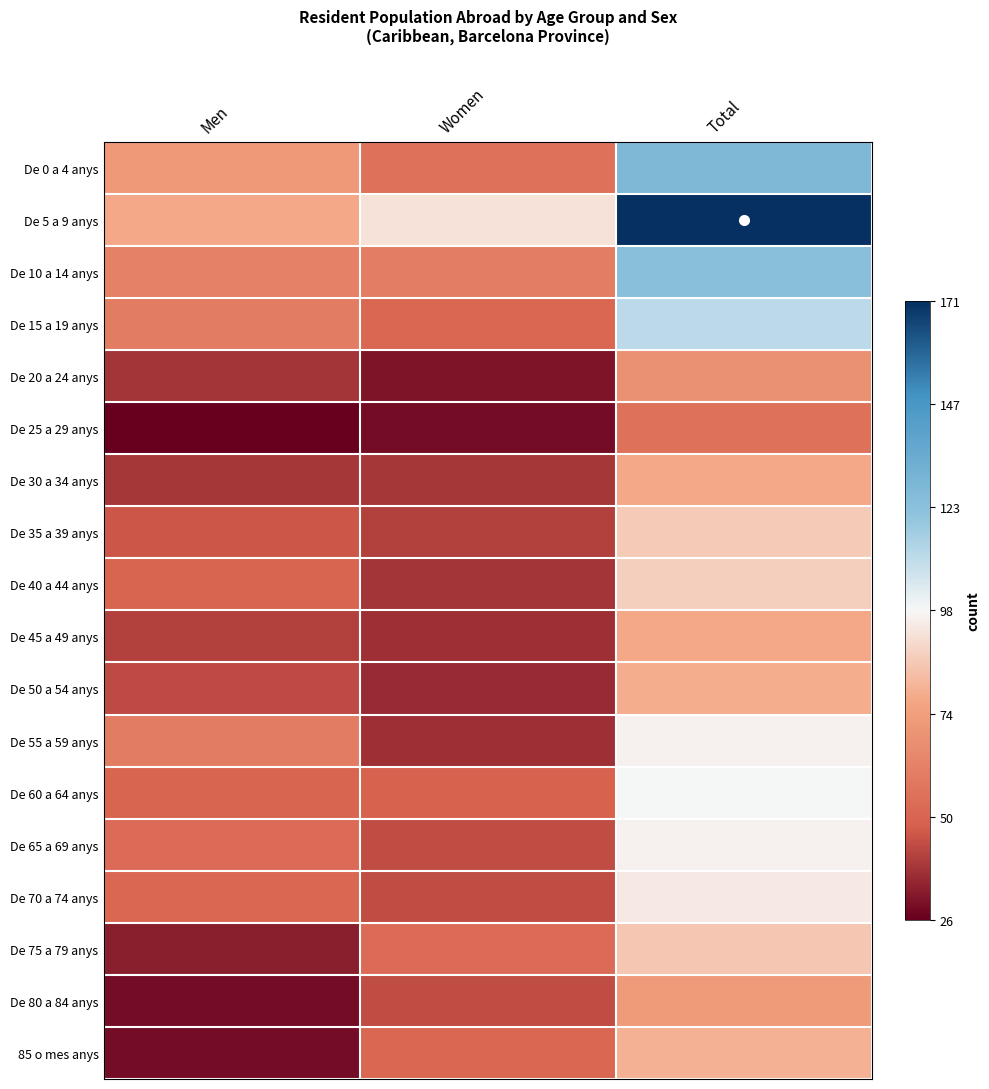

How many categories are shown in the chart?

3